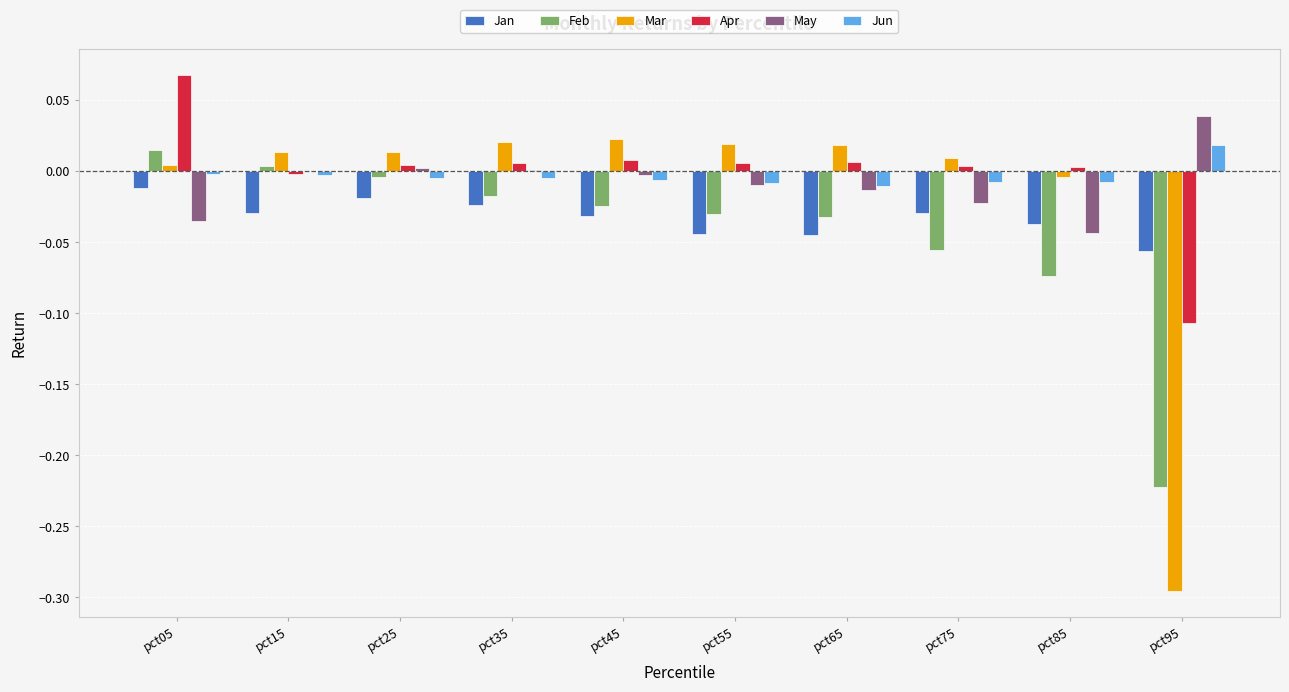

Which category has the highest value across all series?

pct05